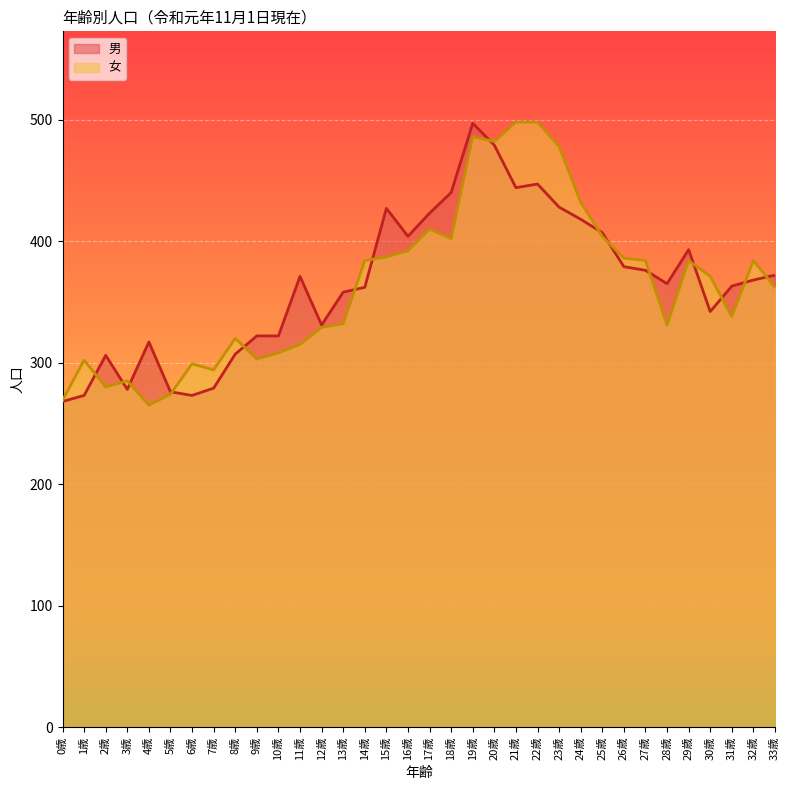

How many lines are shown in the chart?

2